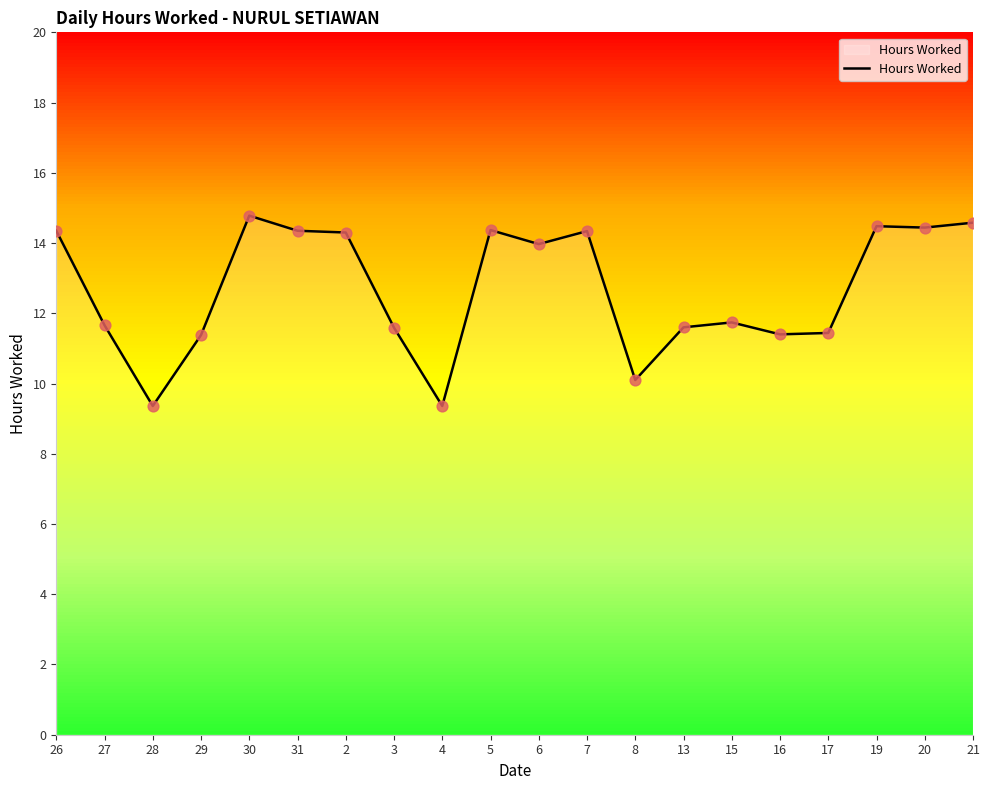

What is the change in value from 28 to 3?

+2.2